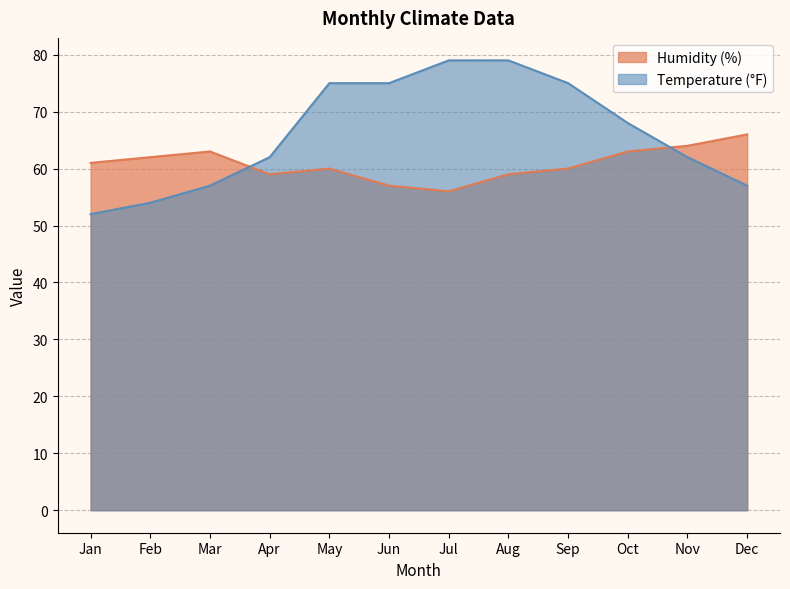

What are all the series names shown in the legend?

Humidity (%), Temperature (°F)